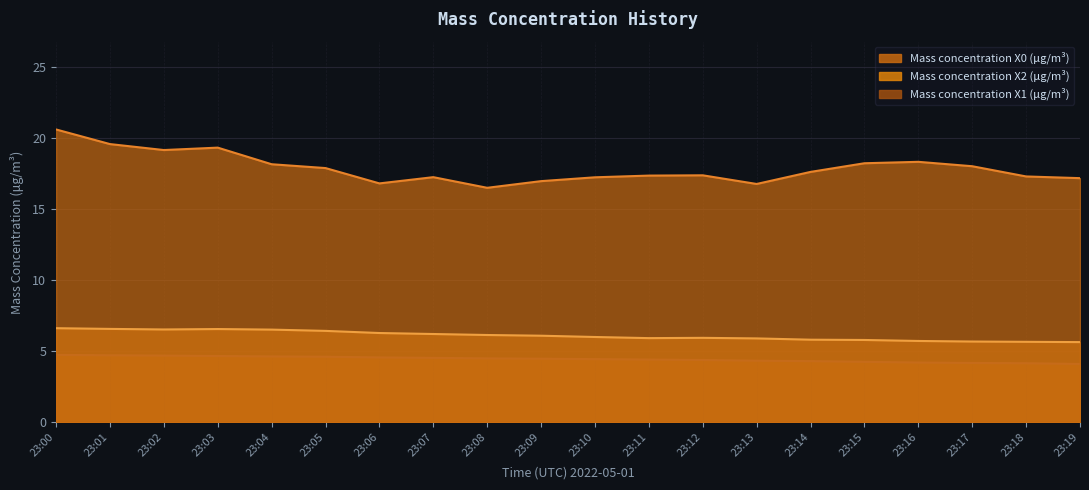

What is the value of the Mass concentration X1 (μg/m³) point at the 6th from the left?

4.6